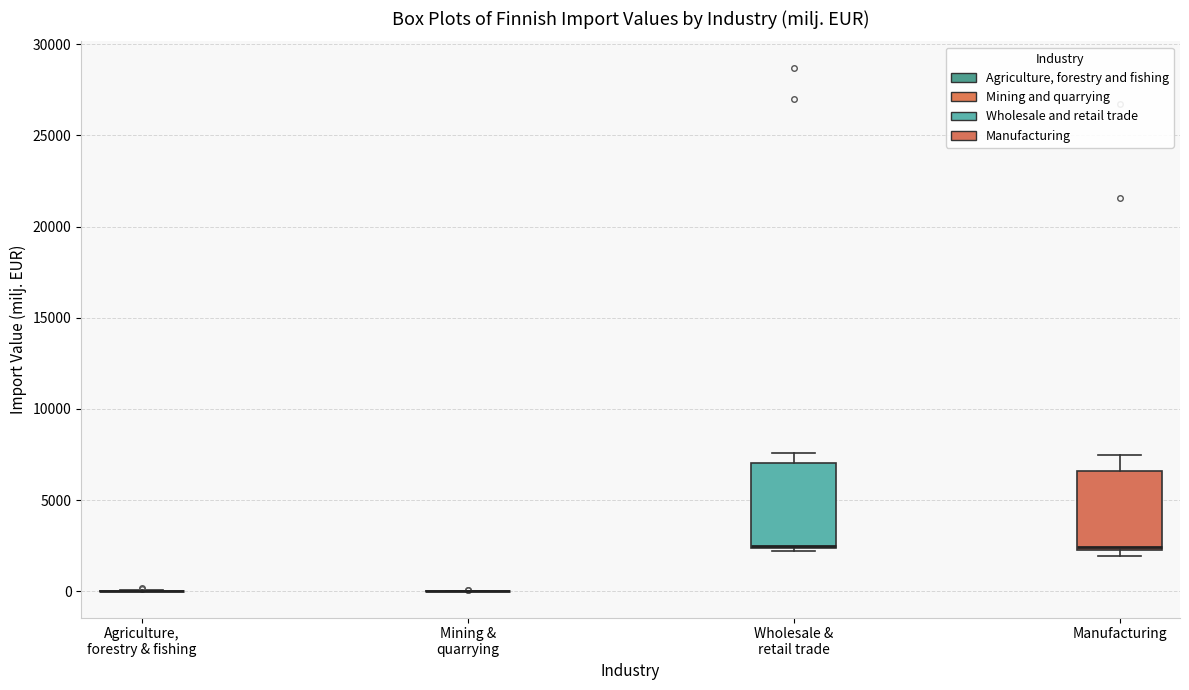

Reading left to right, transcribe this box plot: for each box, give where its median line is, the range the box spans, and where its two whiskers end, as read against the y-axis. The values are not printed on the chart, so give them approximately, as read against the axis.

Agriculture, forestry & fishing: box collapsed to a line at 0, whiskers 0 to 0
Mining & quarrying: box collapsed to a line at 0, whiskers 0 to 0
Wholesale & retail trade: median 2500 (drawn on the box's lower edge), box 2500 to 7000, whiskers 2000 to 7500
Manufacturing: median 2500 (just above the box's lower edge), box 2500 to 6500, whiskers 2000 to 7500